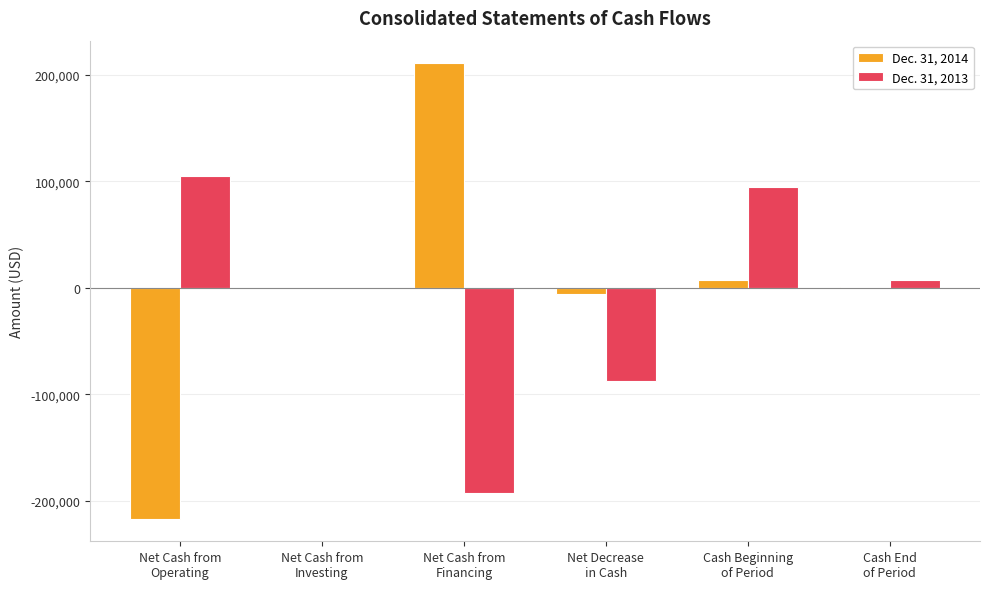

The Dec. 31, 2014 series shows 371054 at Net Cash from
Financing. True or false?

False